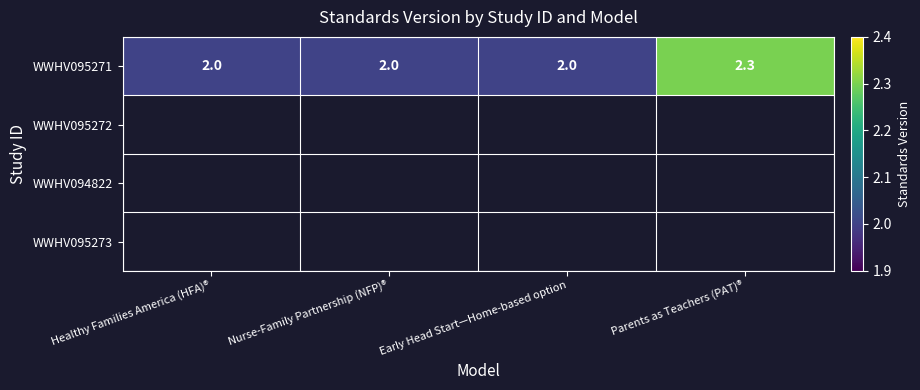

At which category does the chart reach its minimum across all series?

Healthy Families America (HFA)®